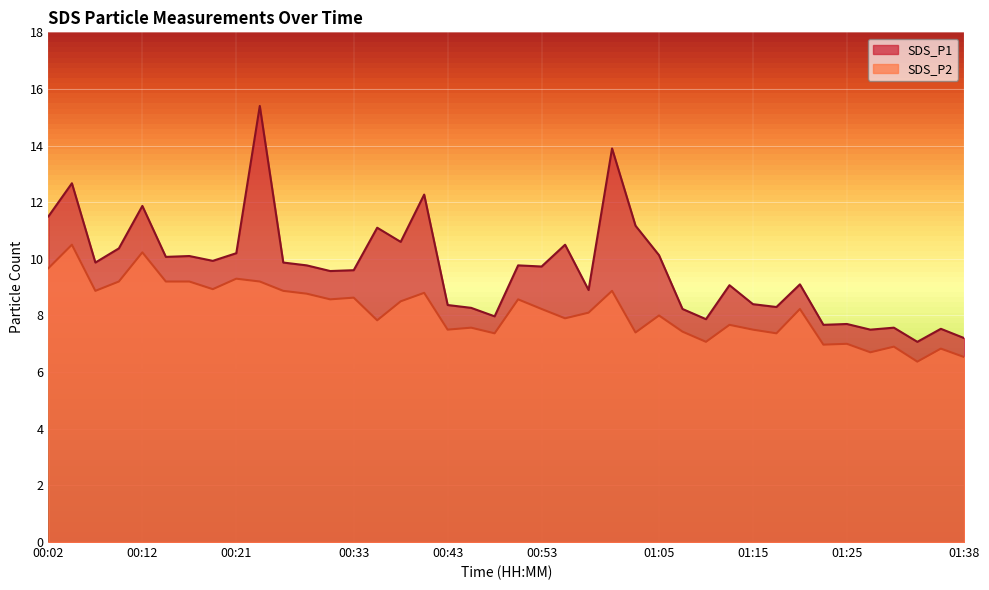

Does the chart display data point markers on the line(s)?

No